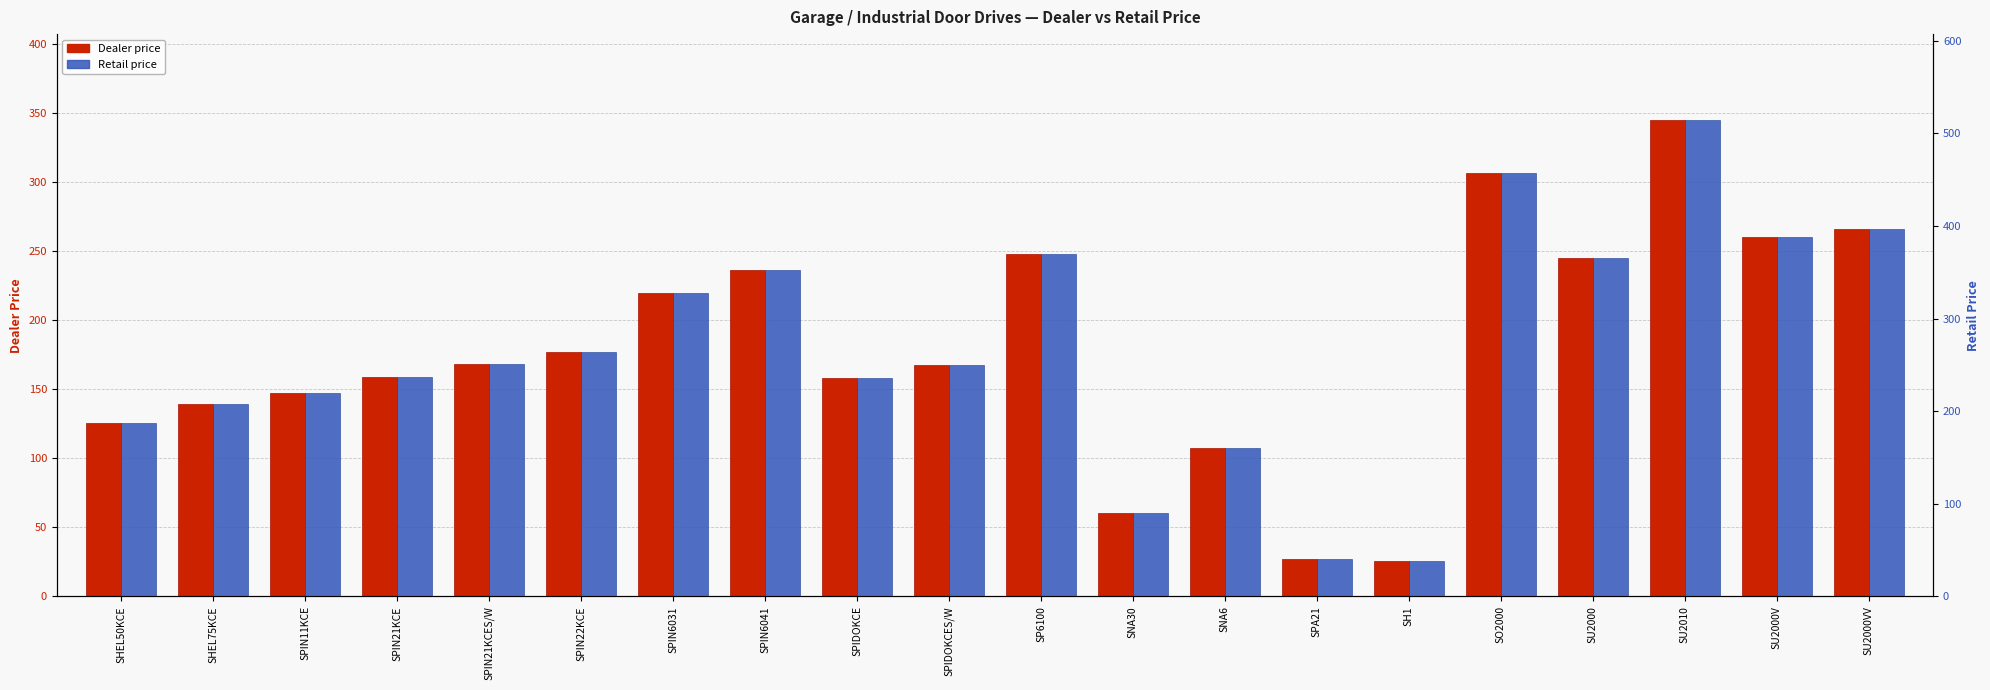

Where is Dealer nearest to the value 185?

SPIN22KCE